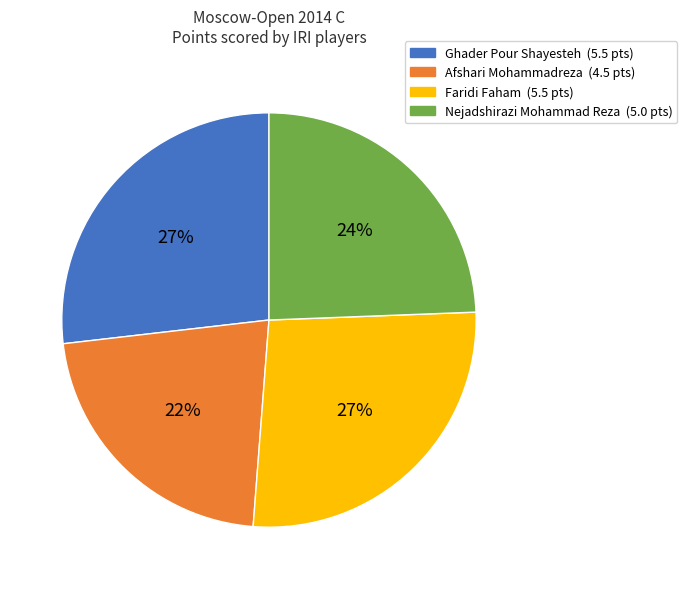

Count the number of slices in the pie.

4